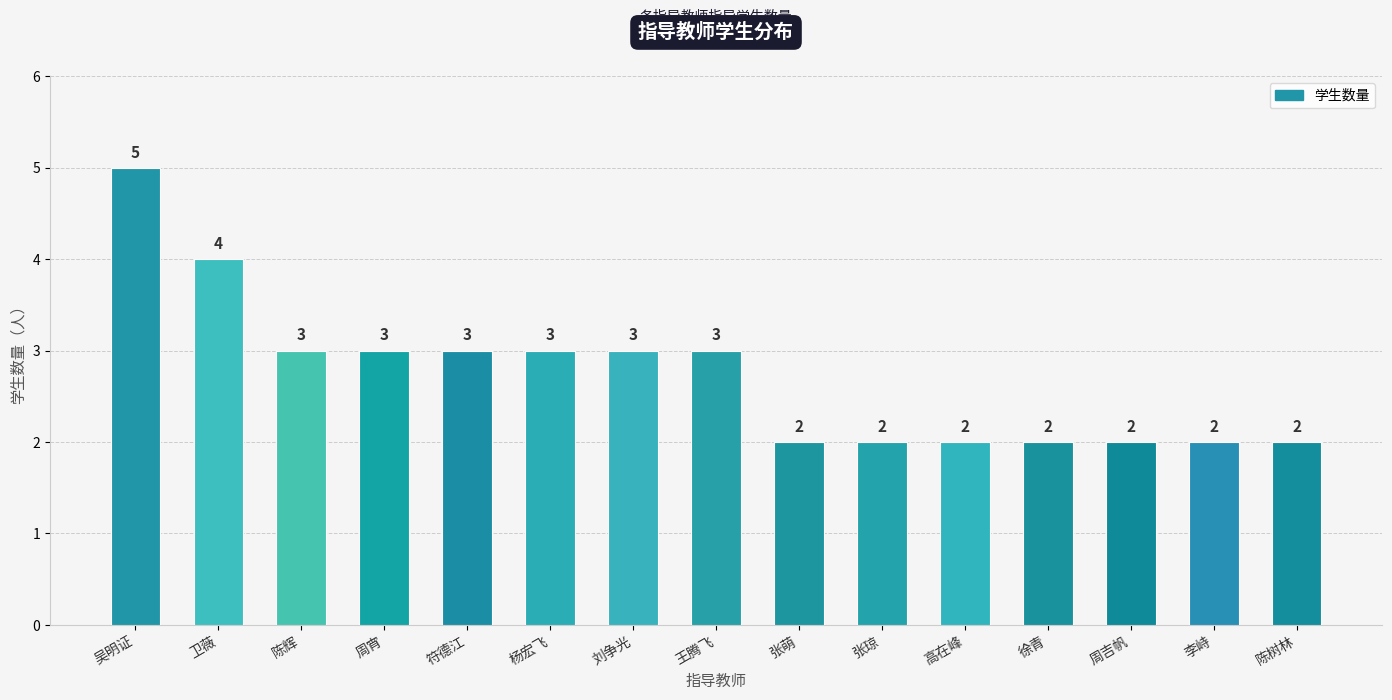

Is it true that the value at 王腾飞 is 3?

True